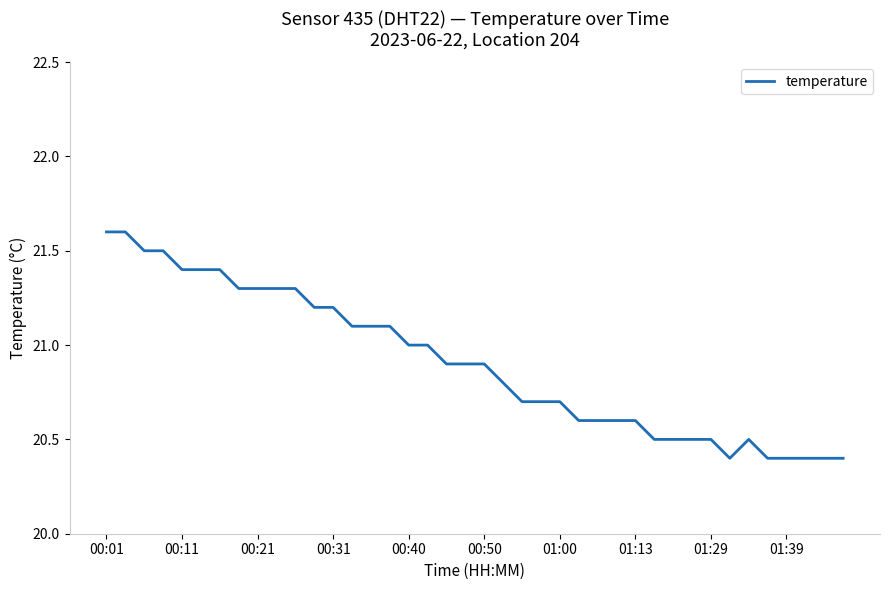

What is the difference between the maximum and minimum values?

1.2